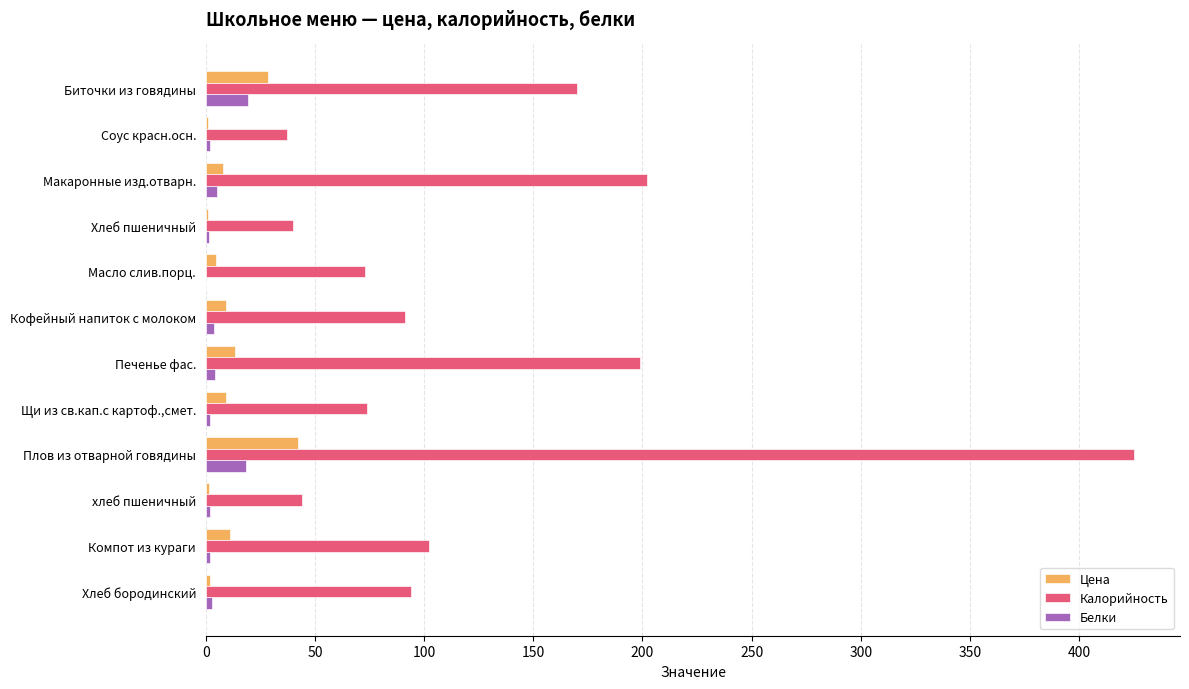

At which label does Калорийность reach its peak?

Плов из отварной говядины